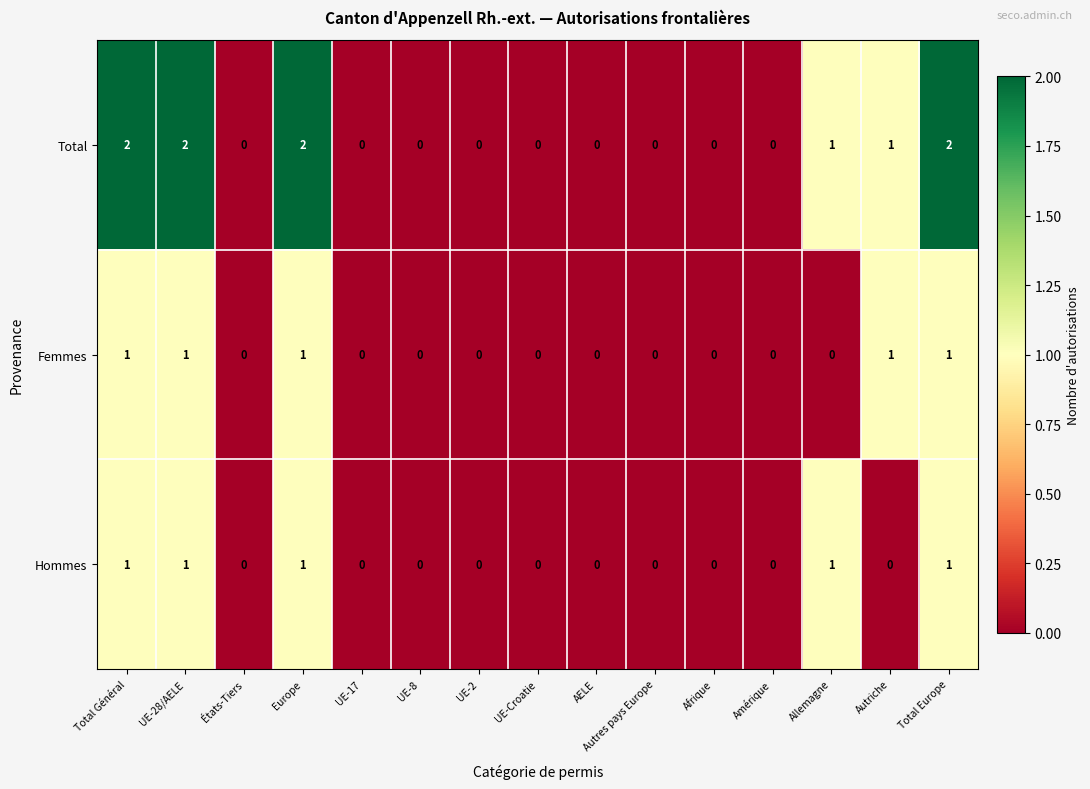

Count the Hommes values in the range 0 to 1.

15